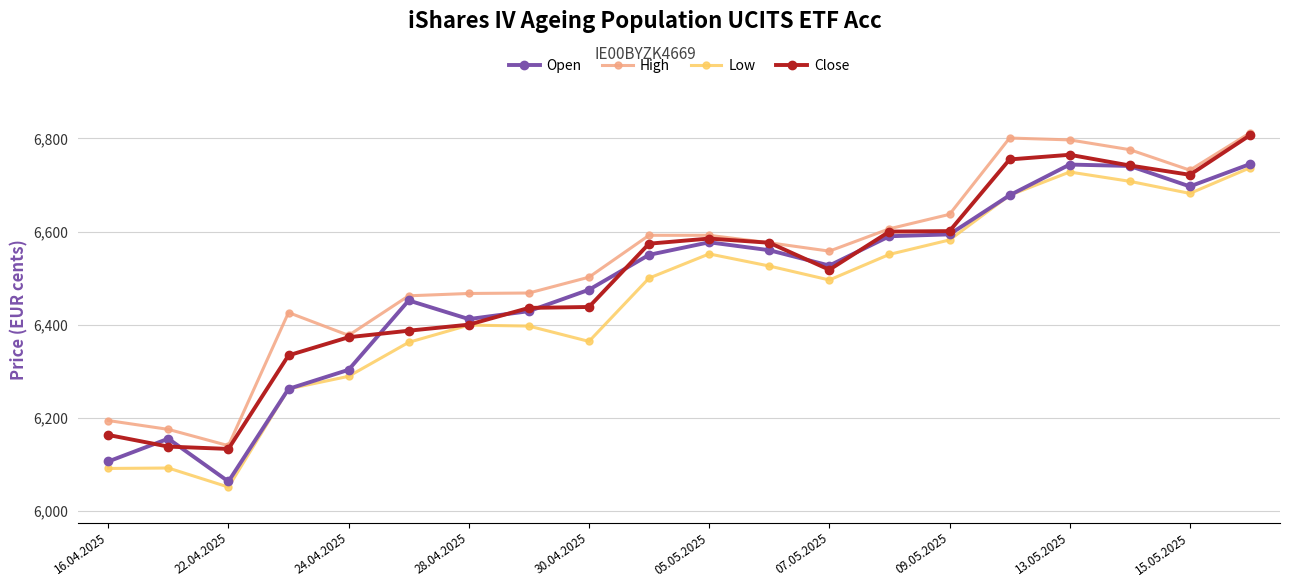

What is the value of the Open point at the 6th from the left?

6452